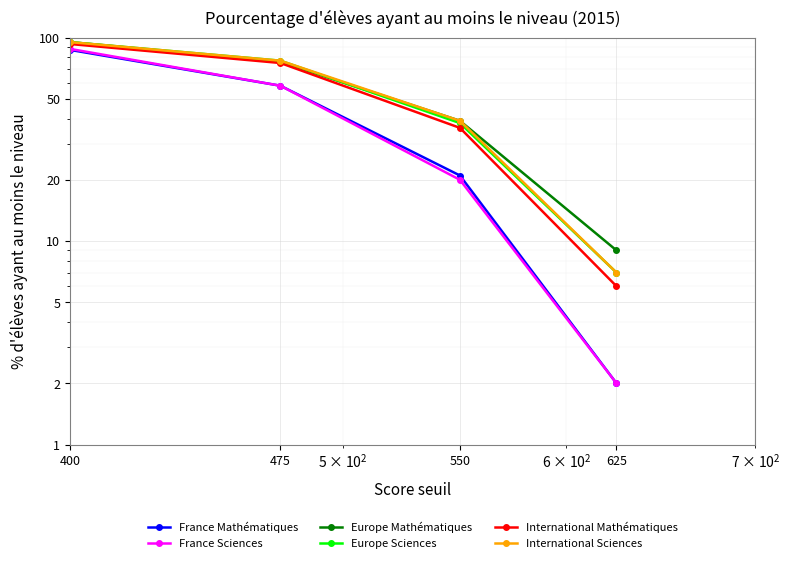

At which label does France Mathématiques first exceed 58?

400